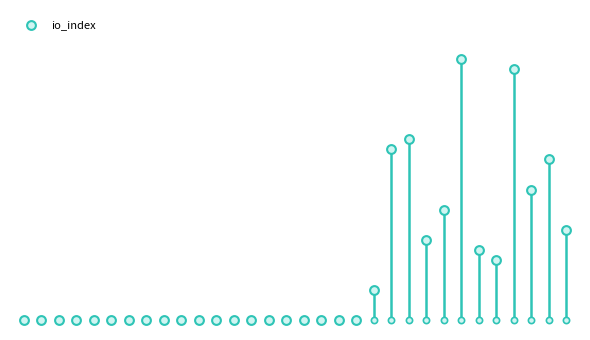

Approximately how many times larger is the value at 20 compared to 28?

0.1